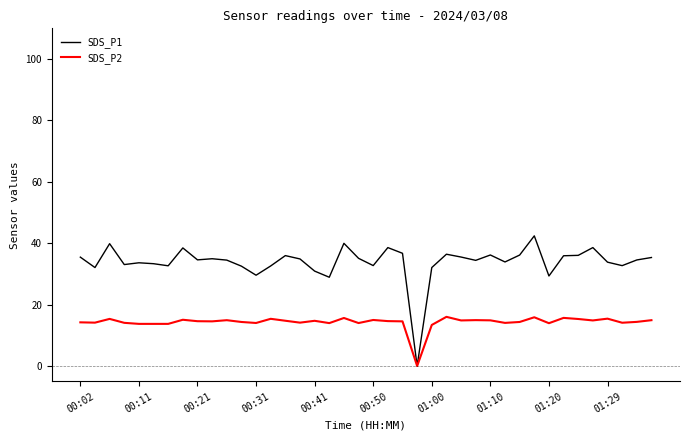

Which series has the largest total across all categories?

SDS_P1